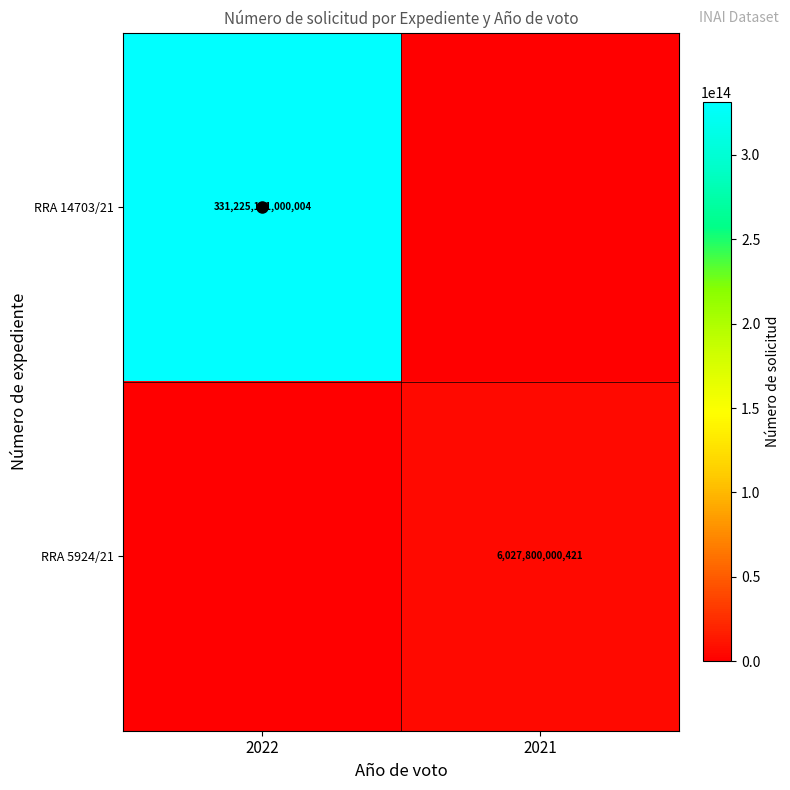

Which series changed the most between 2022 and 2021?

RRA 14703/21